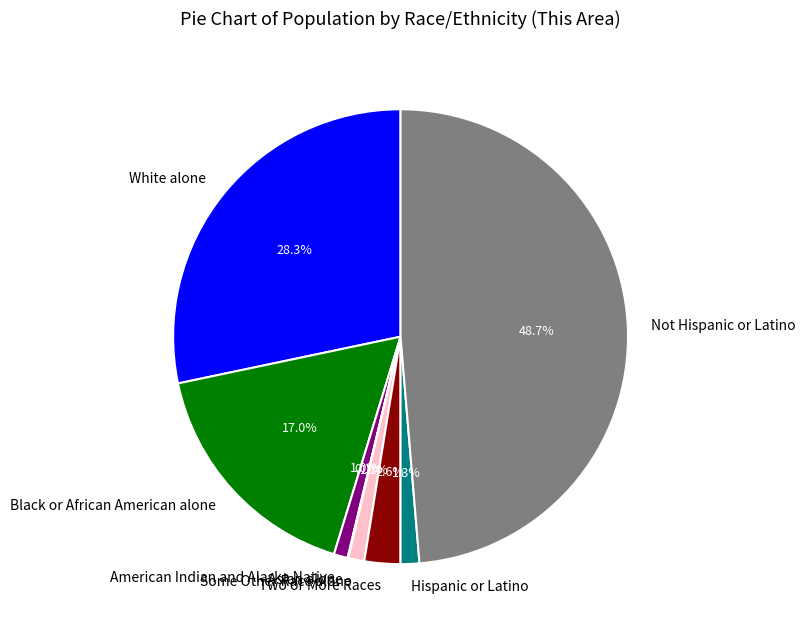

Is it true that Black or African American alone is 17% of the pie?

True